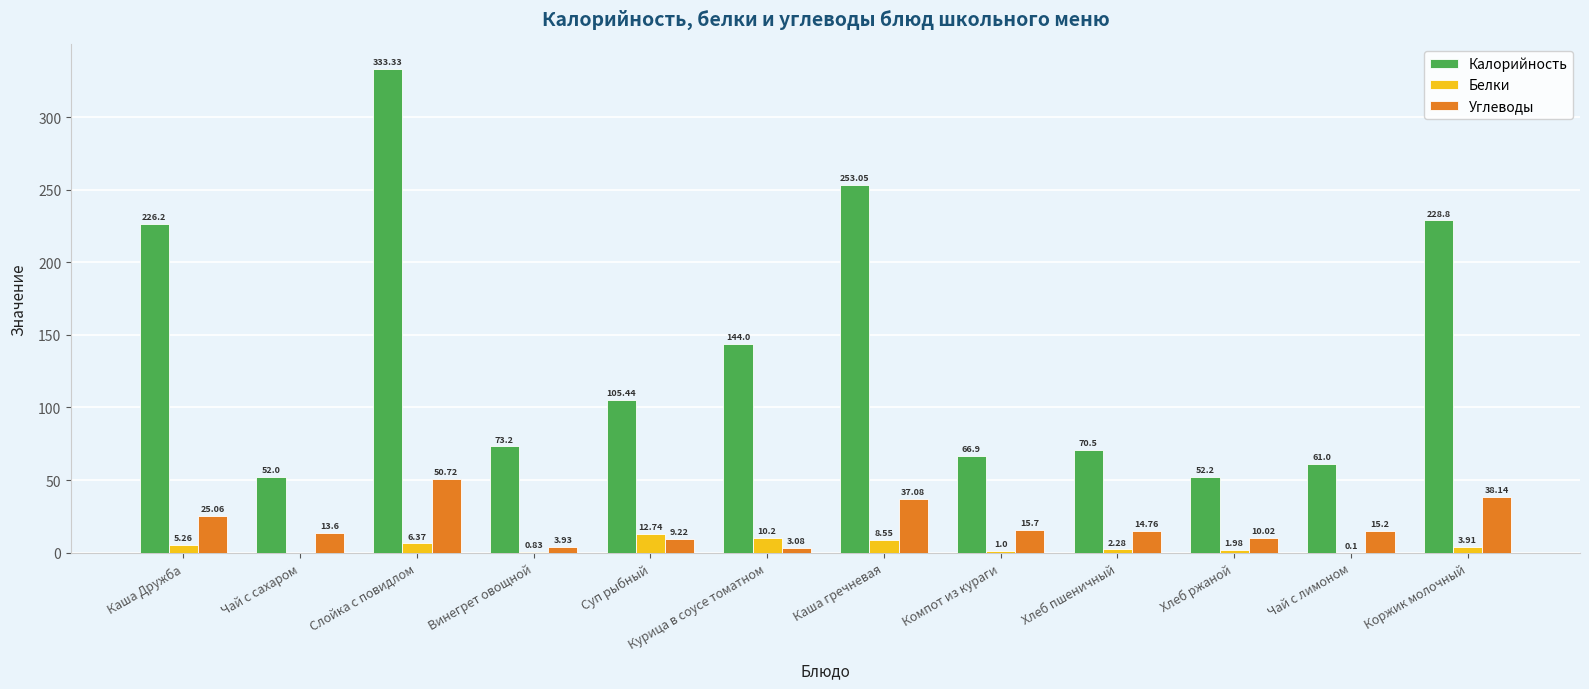

At which label does Калорийность reach its peak?

Слойка с повидлом